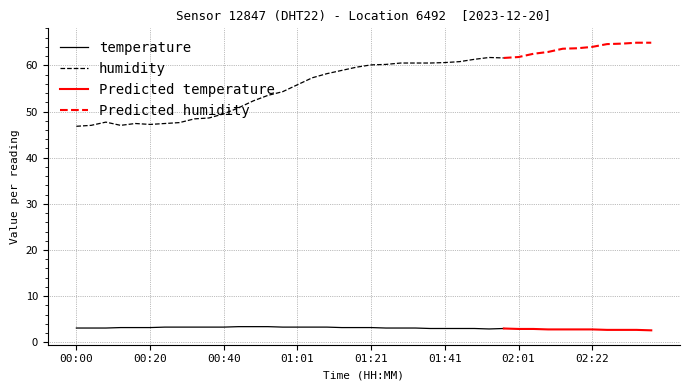

What is the difference between the humidity values at 00:52 and 00:00?

6.7